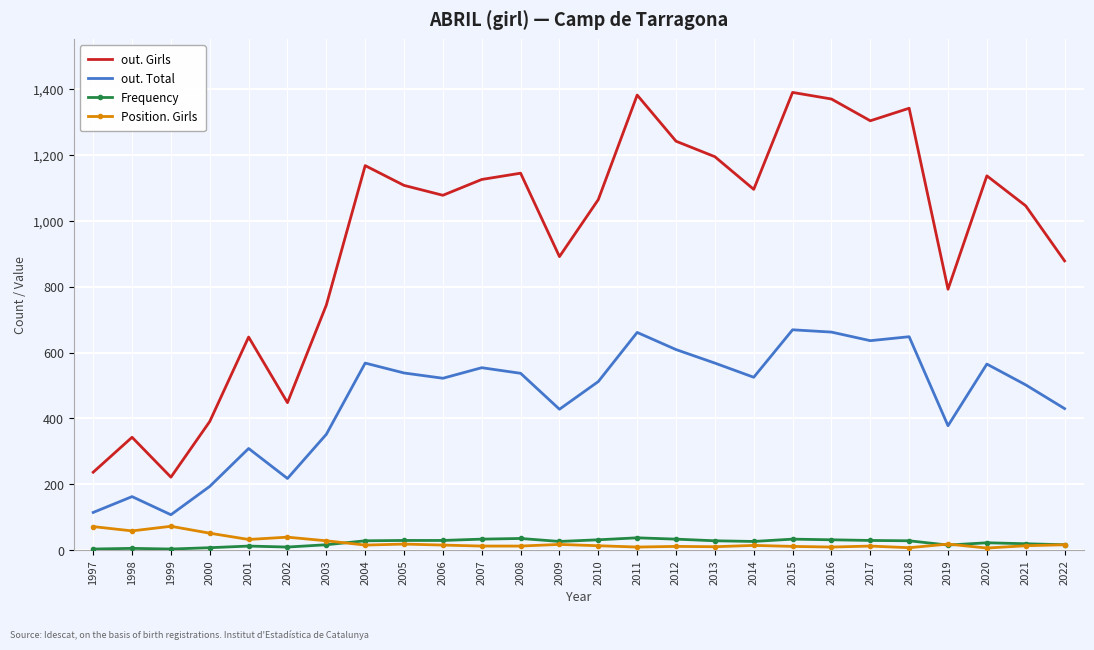

Between 2008 and 2017, which series saw the biggest shift?

out. Girls